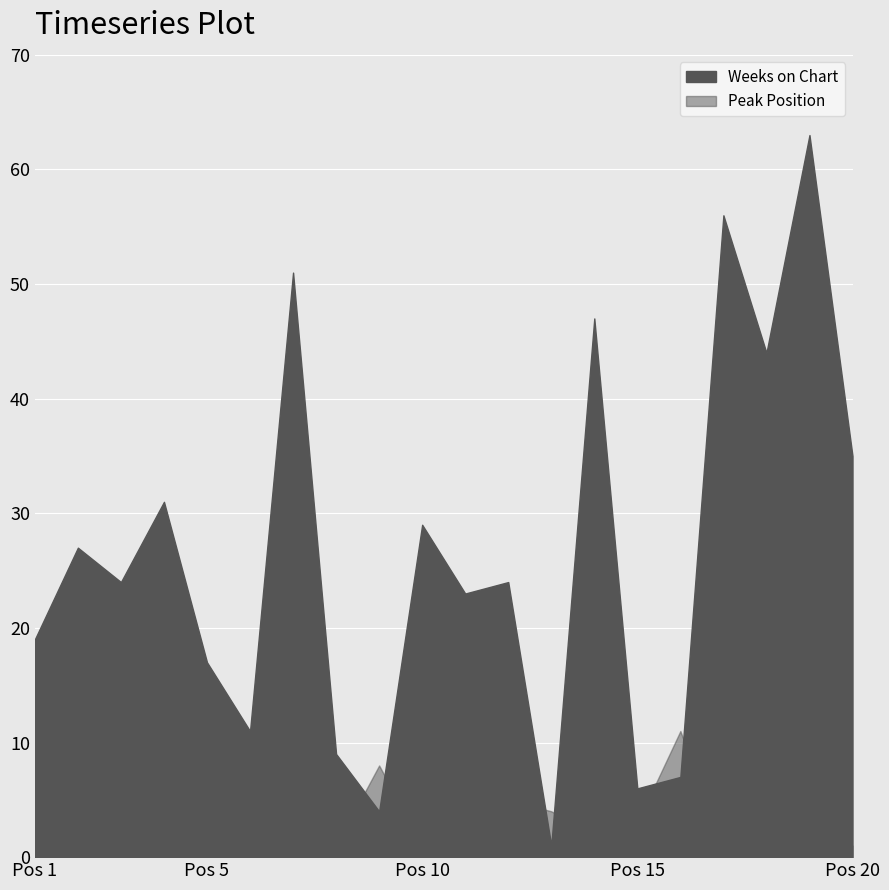

Reading left to right, extract all data points from this chart.

Weeks on Chart: 1=19	2=27	3=24	4=31	5=17	6=11	7=51	8=9	9=4	10=29	11=23	12=24	13=1	14=47	15=6	16=7	17=56	18=44	19=63	20=35
Peak Position: 1=1	2=1	3=1	4=1	5=3	6=4	7=1	8=1	9=8	10=1	11=5	12=5	13=4	14=2	15=3	16=11	17=1	18=1	19=1	20=1